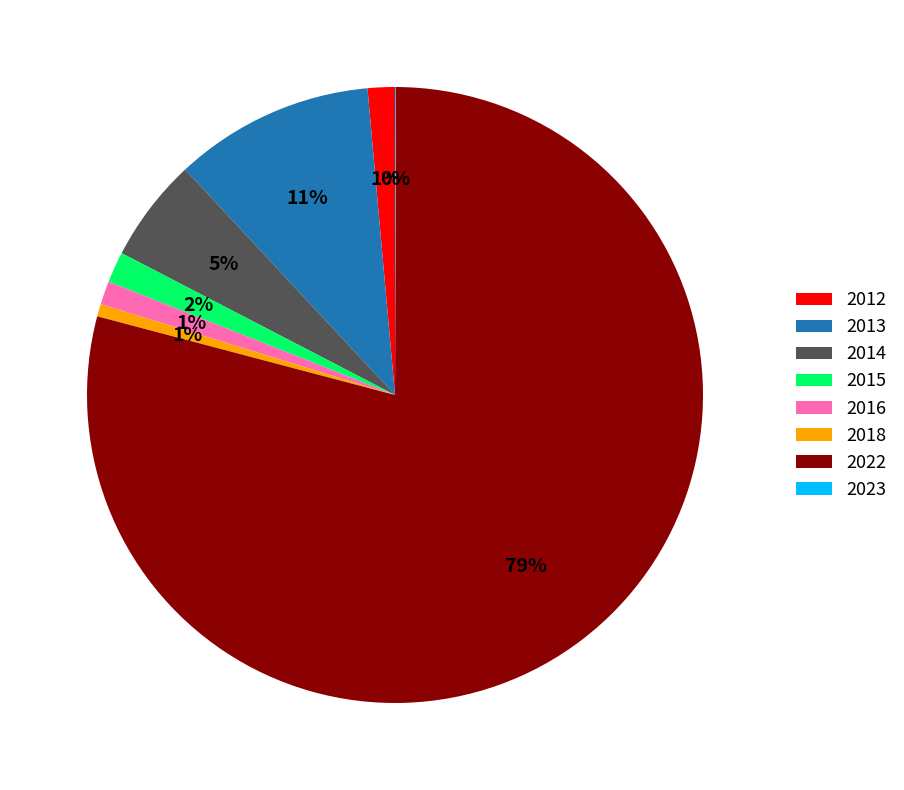

Does any single category account for the majority?

Yes